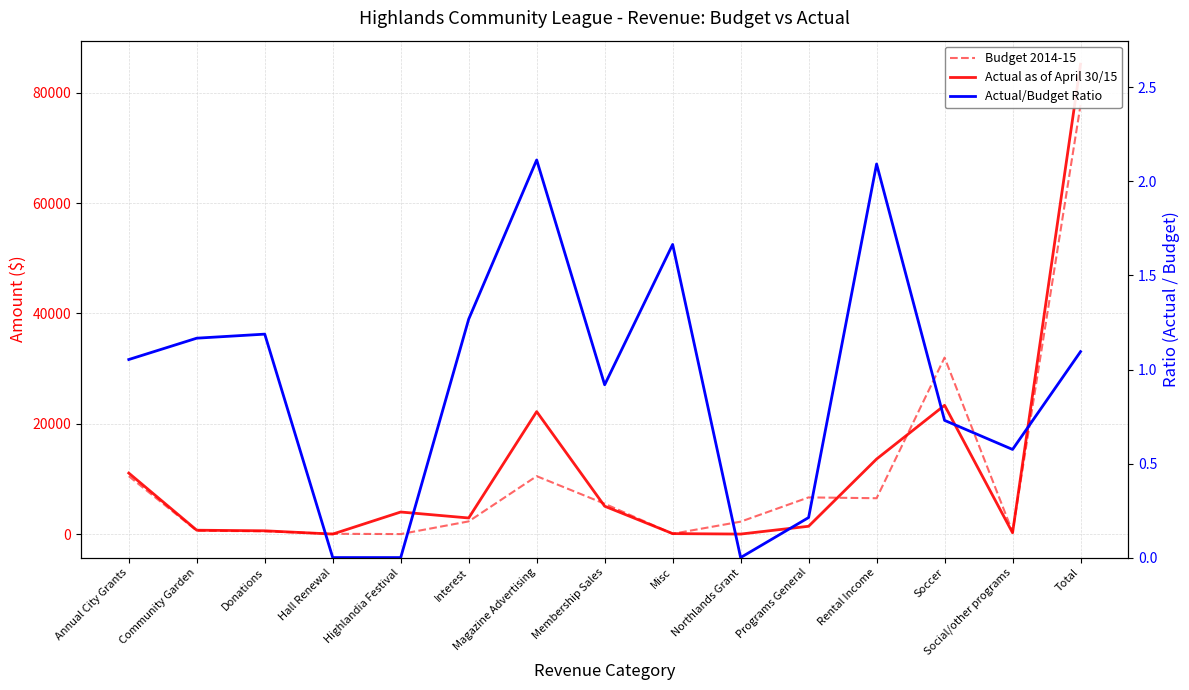

True or false: Actual as of April 30/15 and Actual/Budget Ratio cross at least once.

False